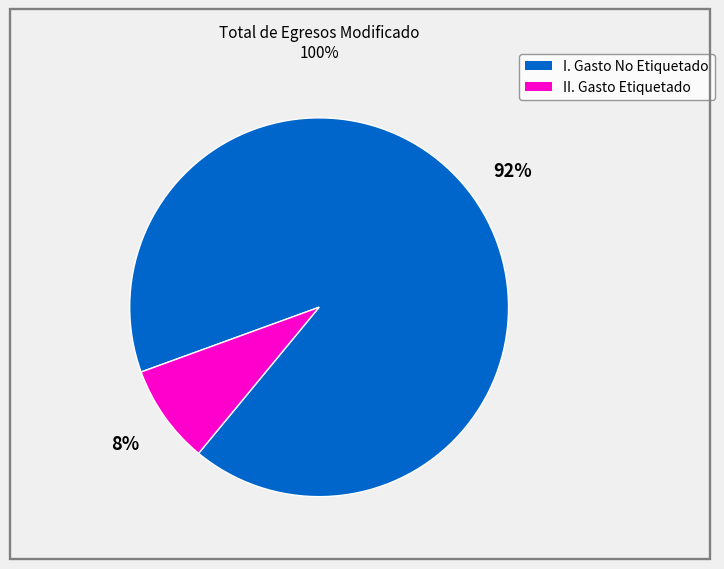

Do I. Gasto No Etiquetado and II. Gasto Etiquetado together represent more than half of the pie?

Yes